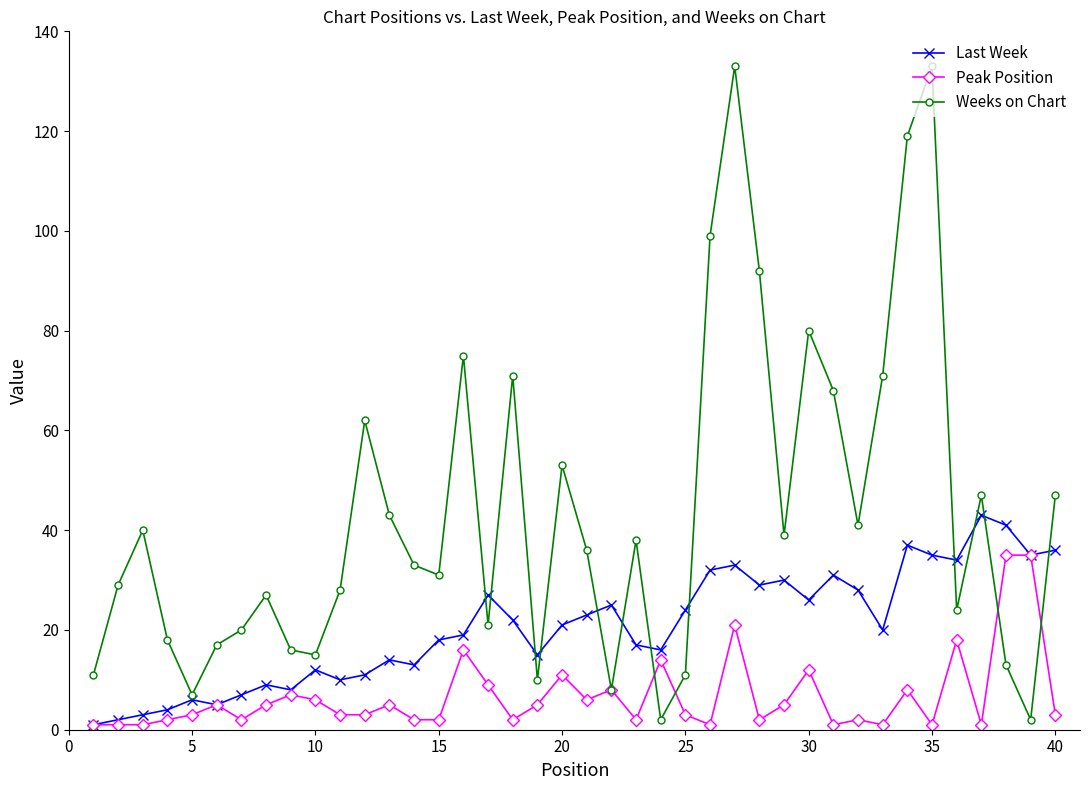

Is this an area chart (filled region under the line)?

No